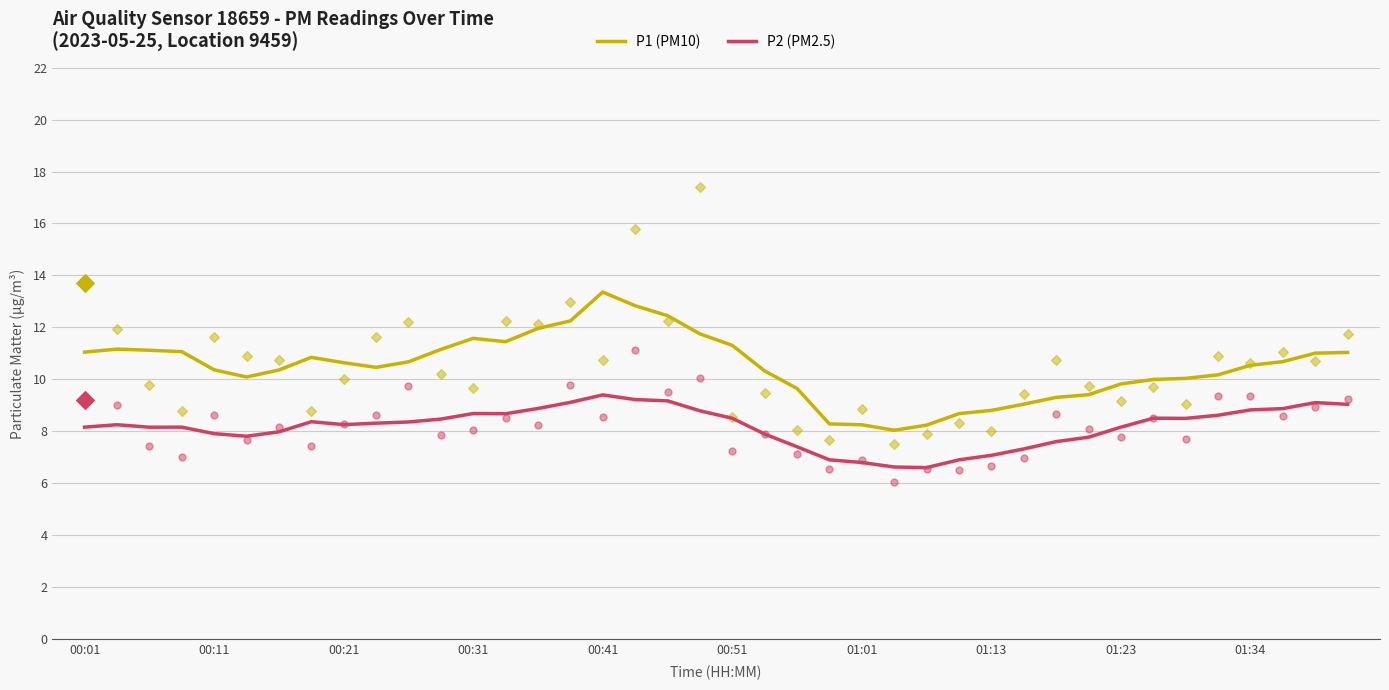

What are all the series names shown in the legend?

P1 (PM10), P2 (PM2.5)